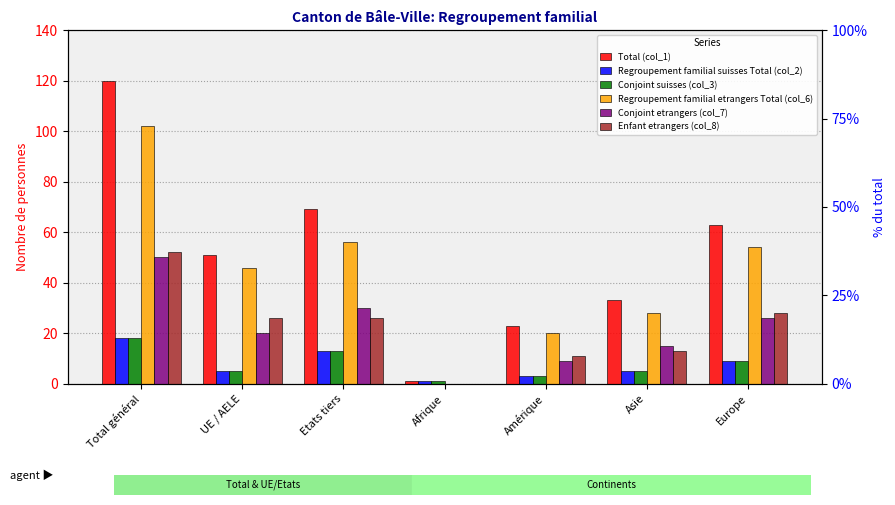

Which has a higher value, Etats tiers or Total général?

Total général